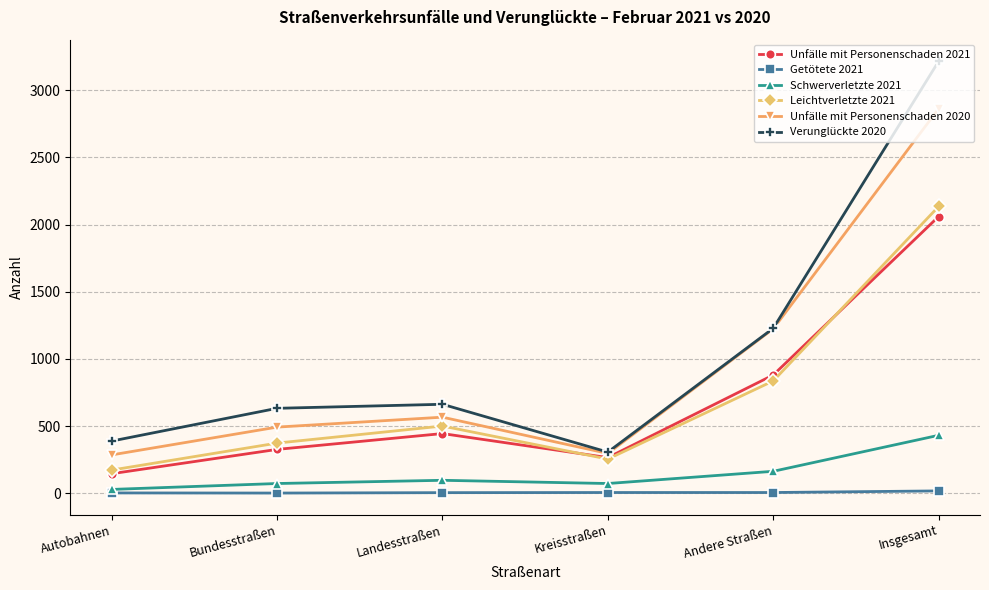

True or false: Leichtverletzte 2021 has more than 1 points higher than both neighbors.

False